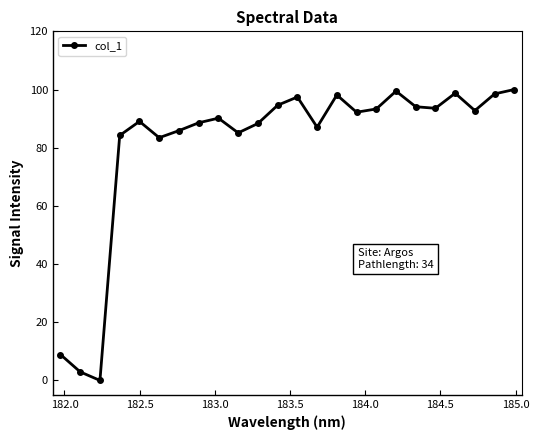

What is the value of the 20th point from the left?

93.5